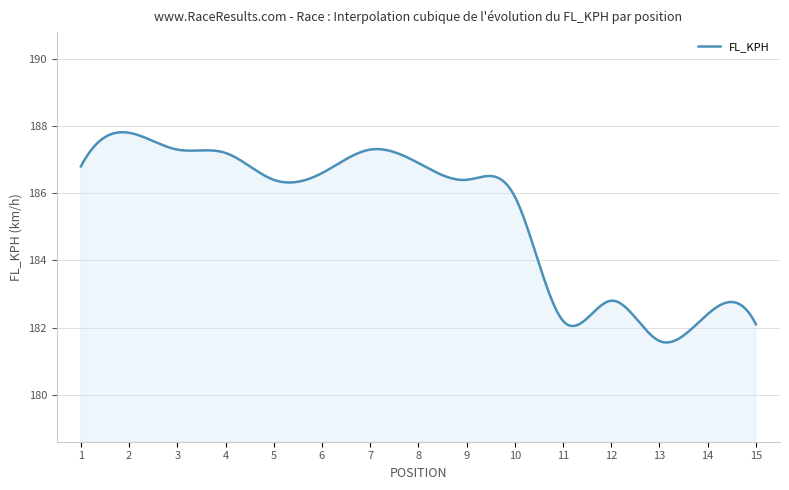

What is the greatest value displayed?

187.8